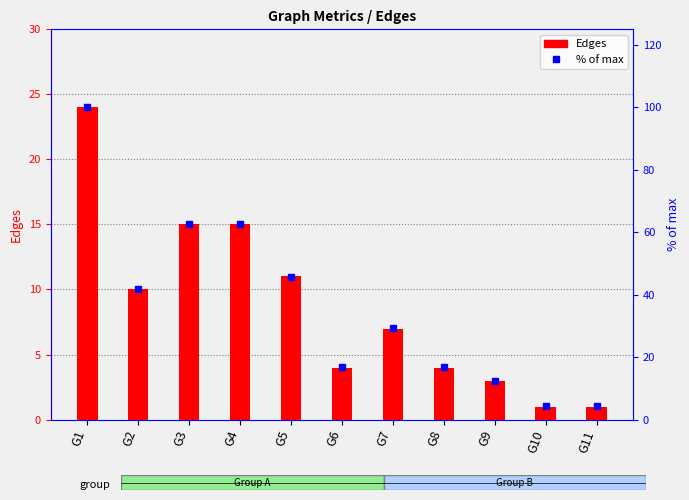

What is the average value of the Edges series?

8.6